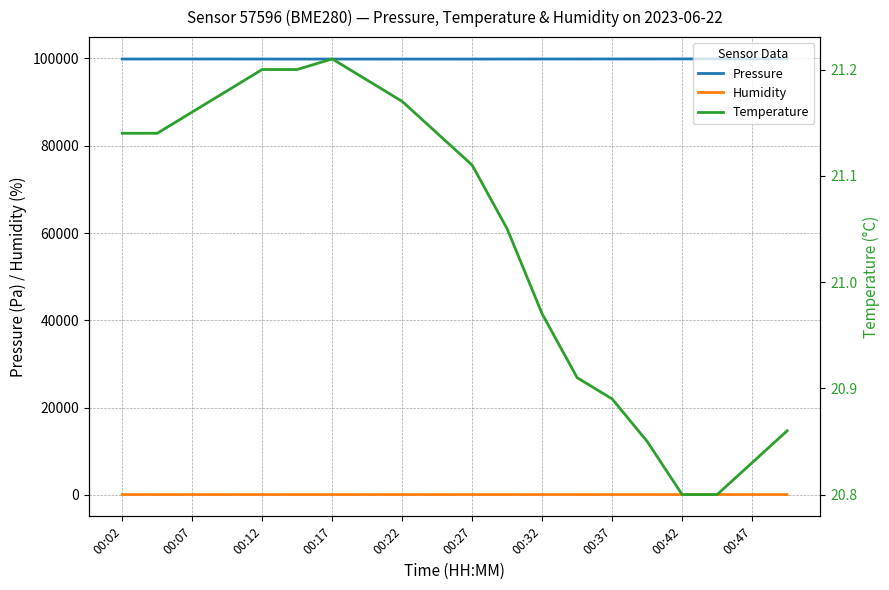

What is the difference between the maximum and minimum values in the Temperature series?

0.4